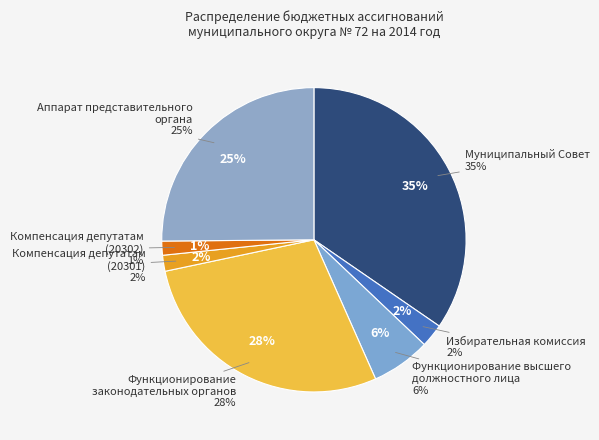

How many slices are in this pie chart?

7